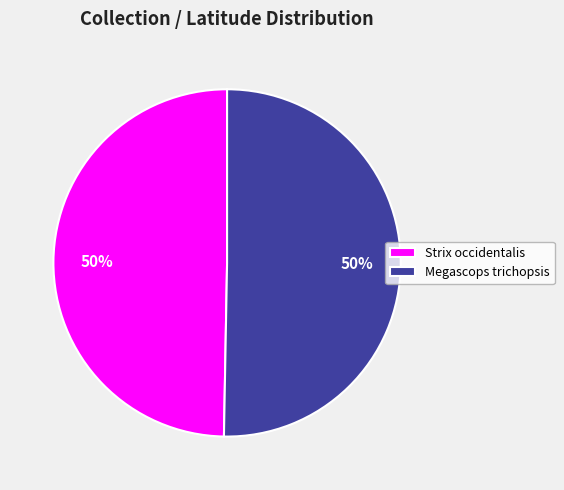

True or false: Strix occidentalis accounts for 50% of the total.

True